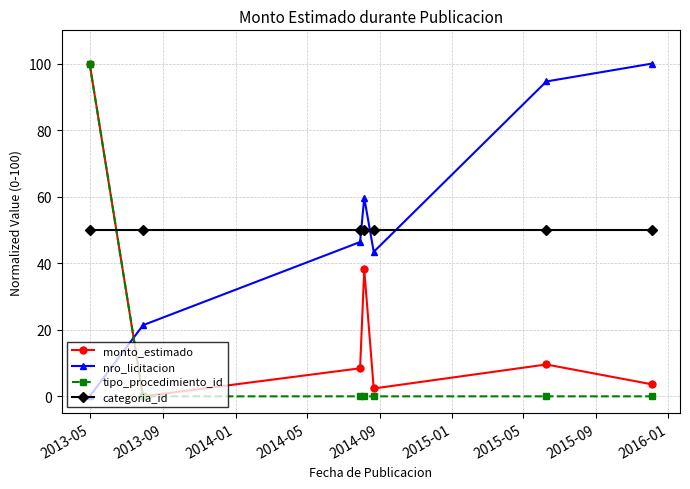

At how many categories does at least one series exceed 93?

3